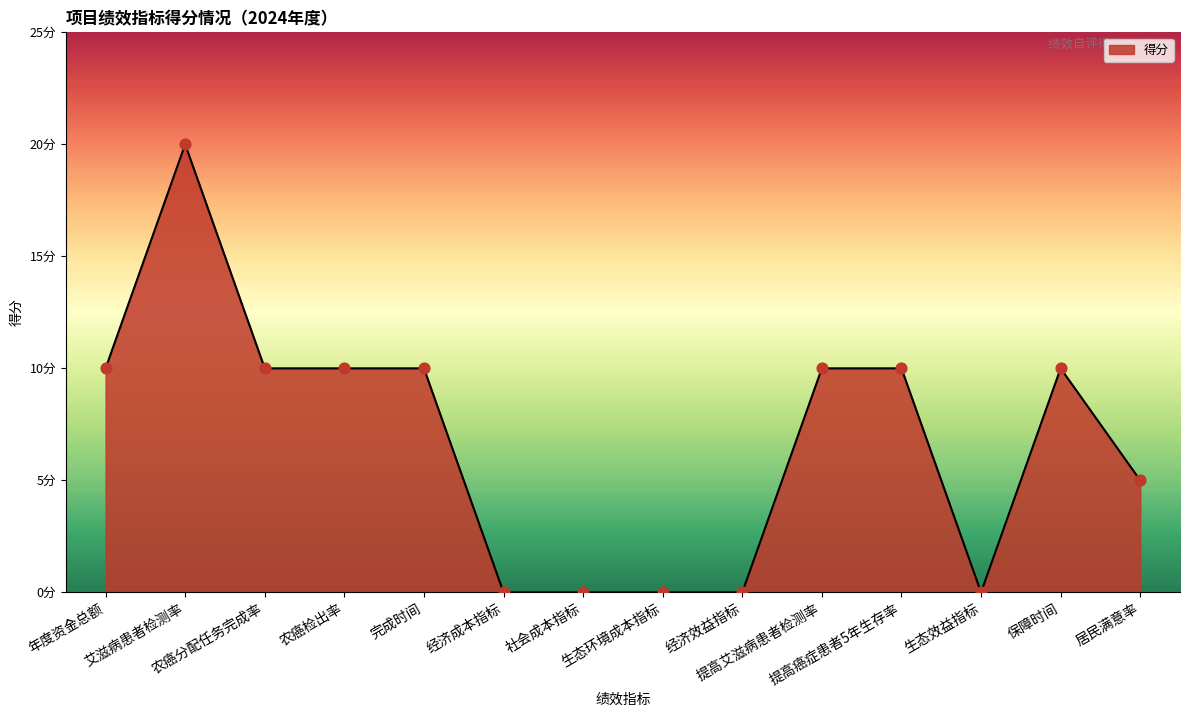

What is the change in value from 生态环境成本指标 to 提高癌症患者5年生存率?

+10